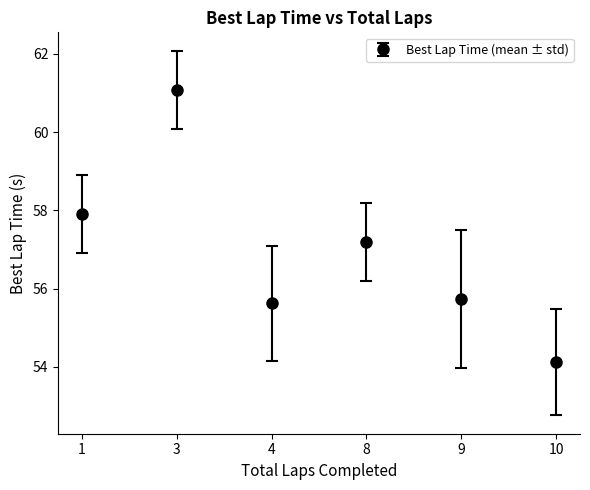

The value at 9 is 55.7. True or false?

True